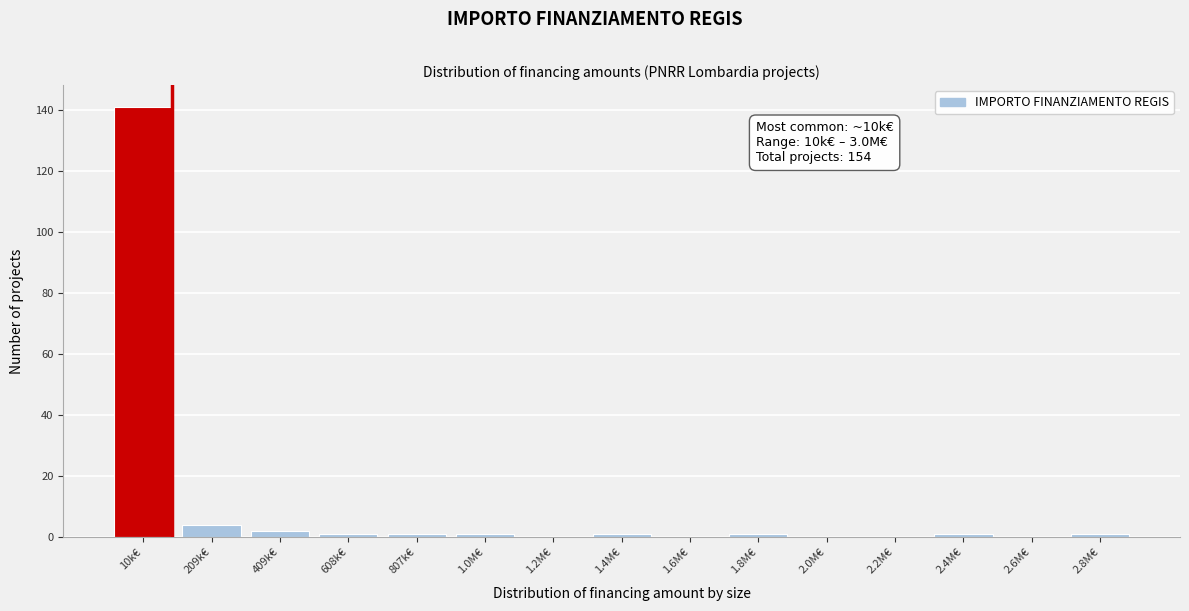

What is the greatest value displayed?

141